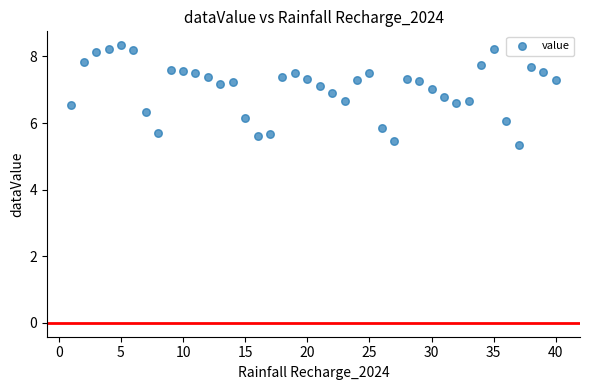

What is the range of Y values (max minus min)?

3.0